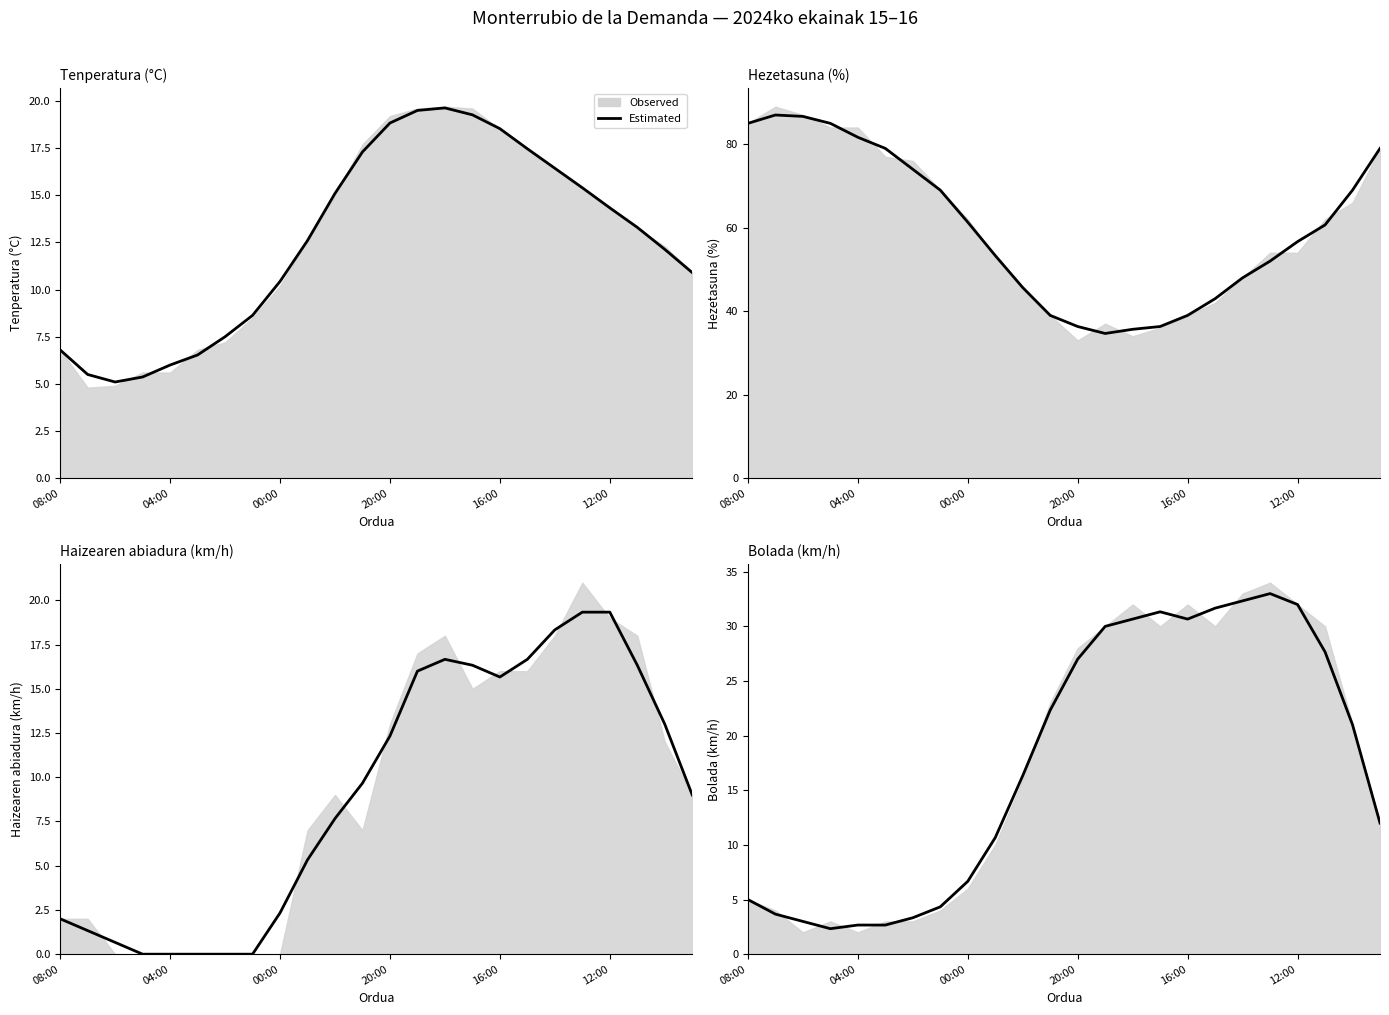

How many lines are shown in the chart?

1